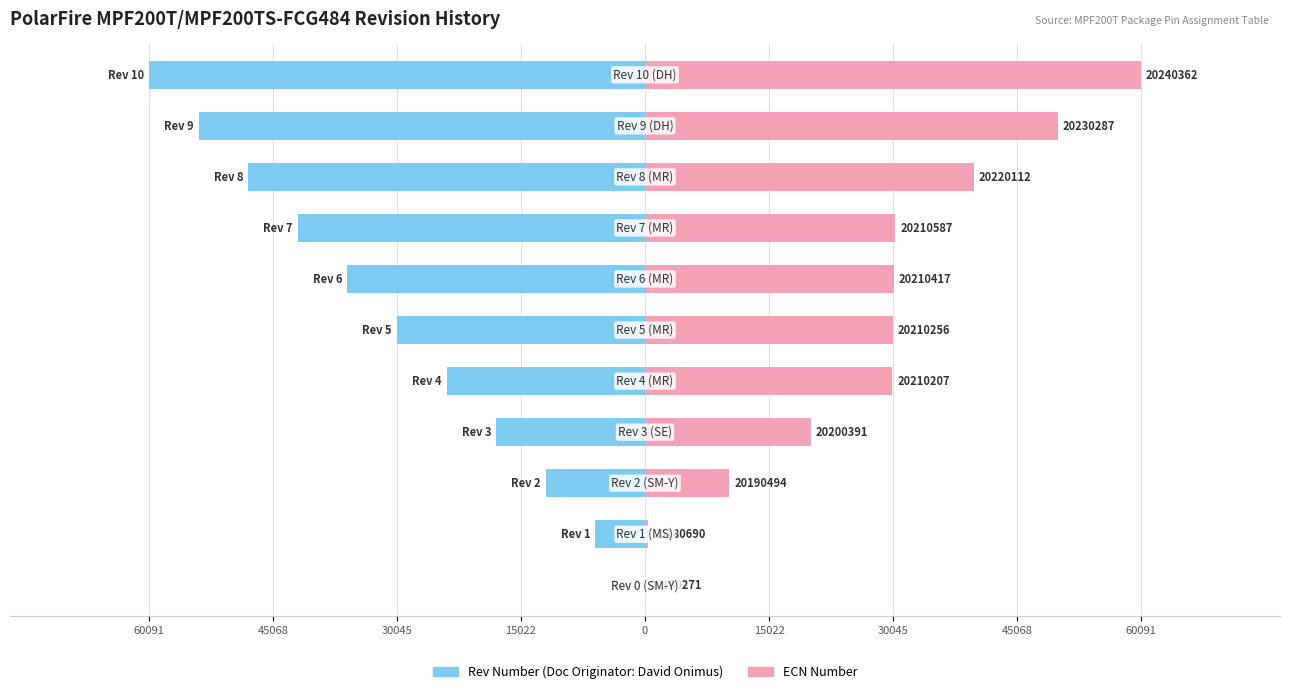

Which series has the largest total across all categories?

ECN Number